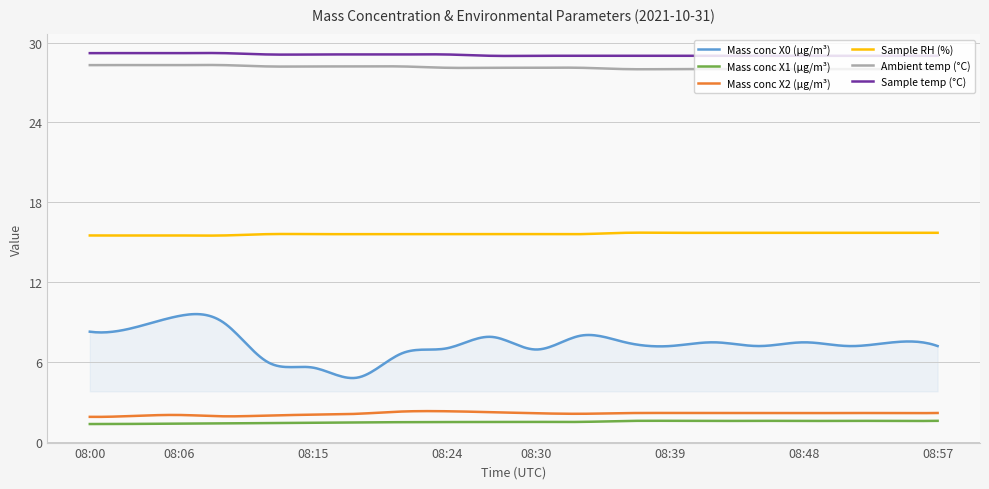

Which series has the largest range (max minus min)?

Mass conc X0 (μg/m³)